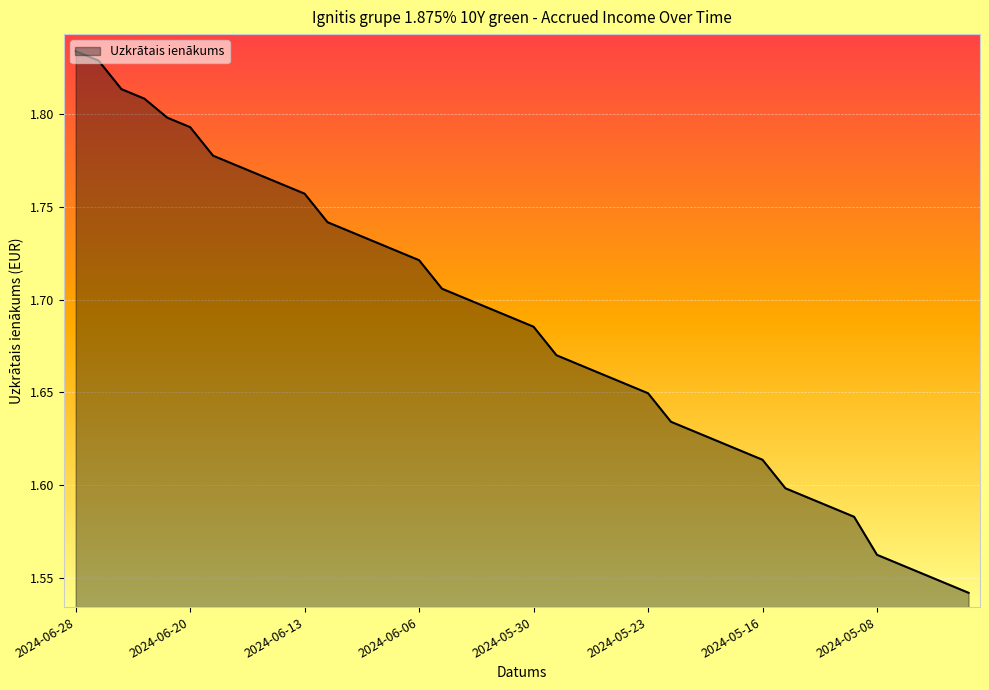

What is the difference between the maximum and minimum values?

0.3